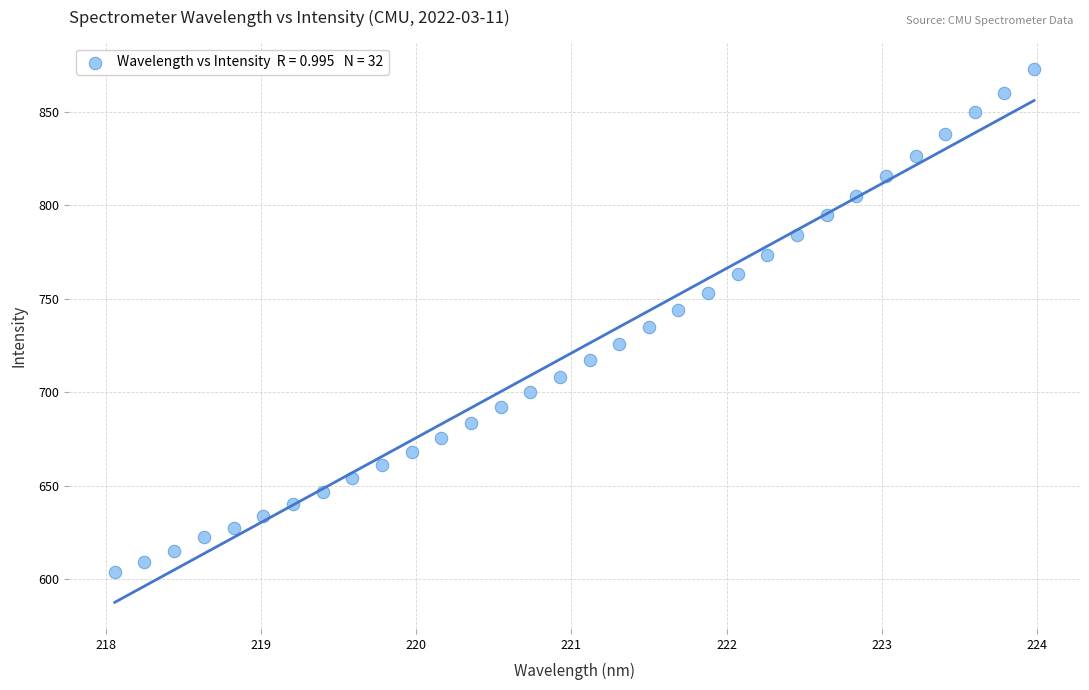

How many points are shown in the scatter plot?

32